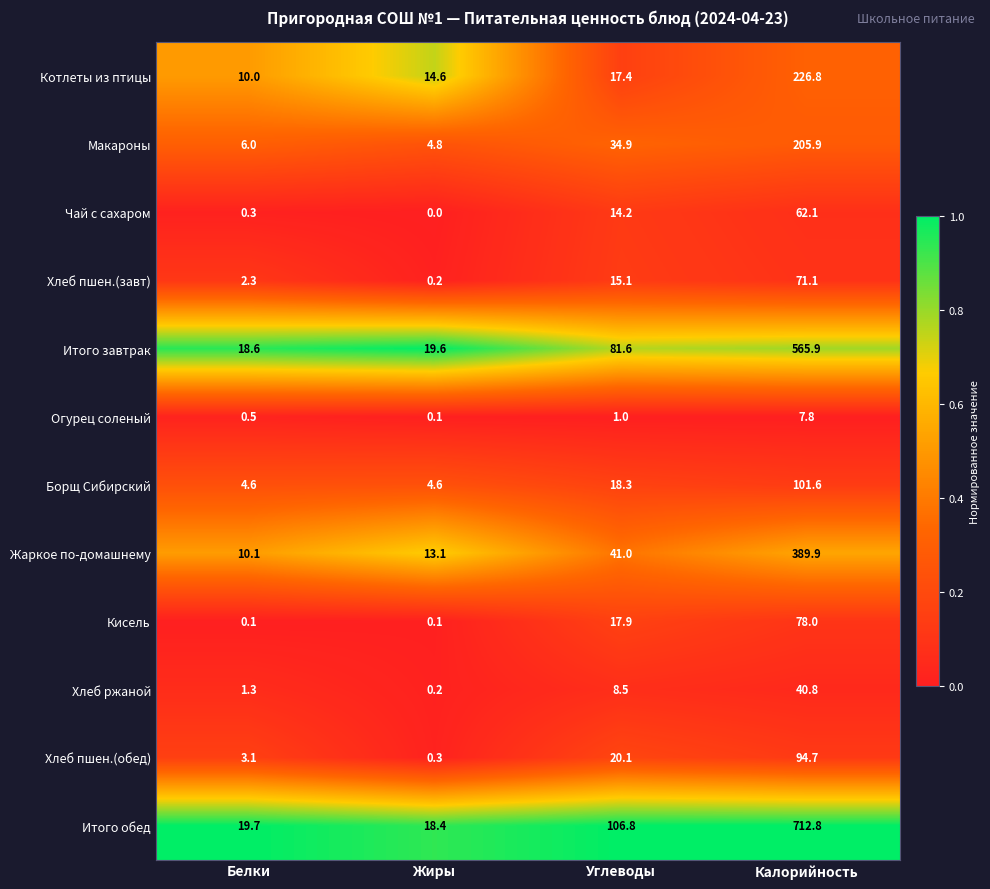

What is the difference between the Итого обед values at Белки and Калорийность?

693.1